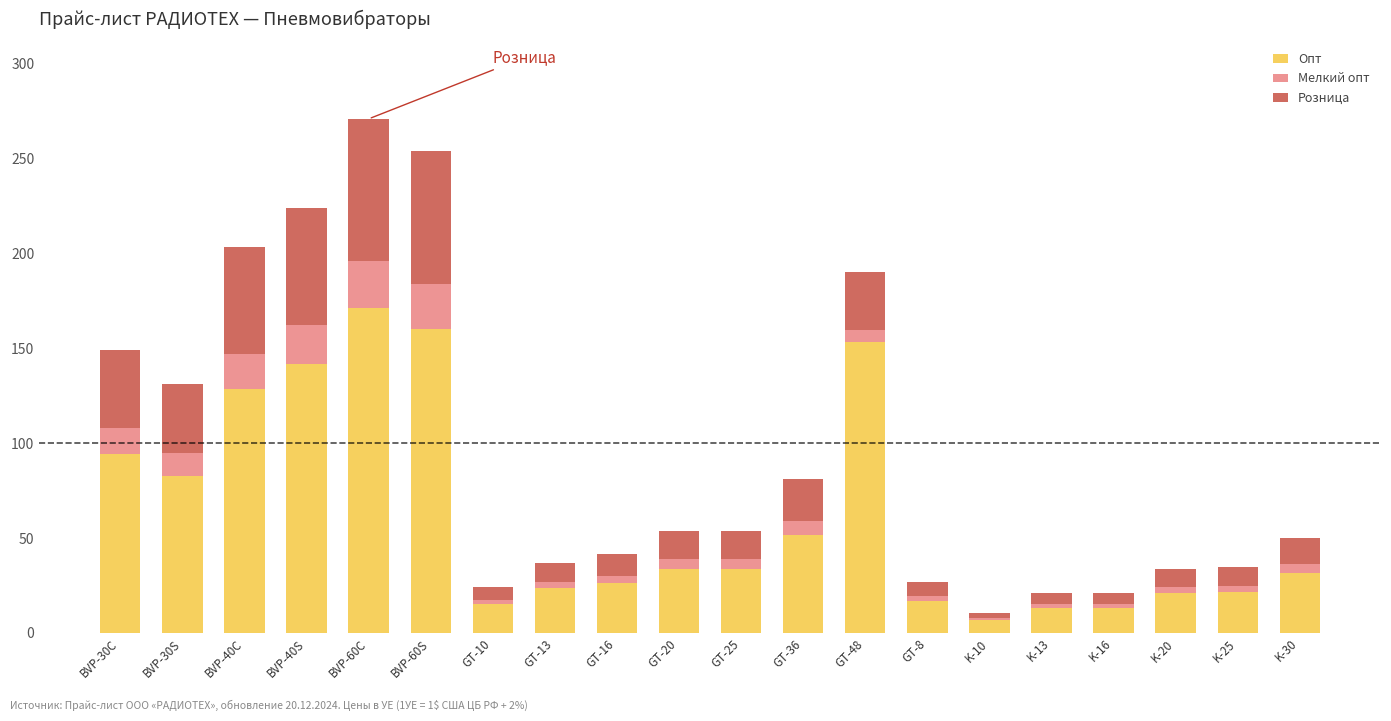

Are the bars horizontal?

No